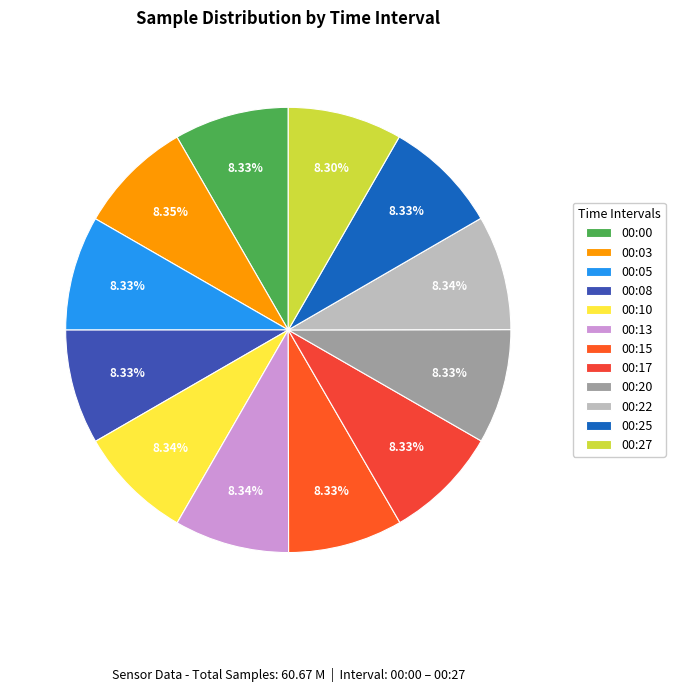

Does 00:15 account for over 50% of the chart?

No